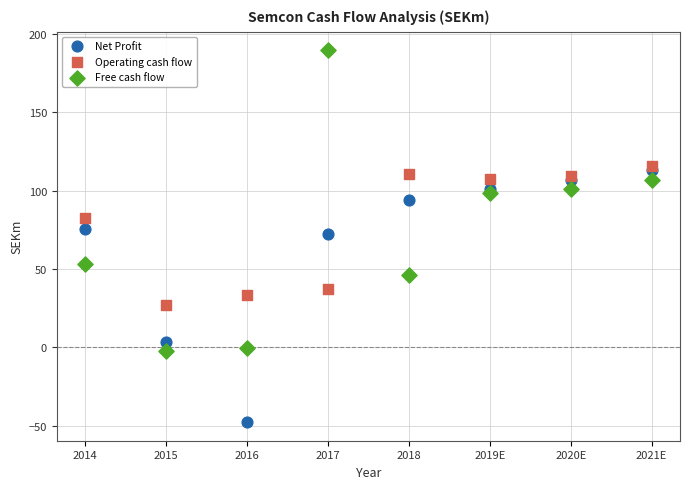

Which series has the largest Y range (max minus min)?

Free cash flow